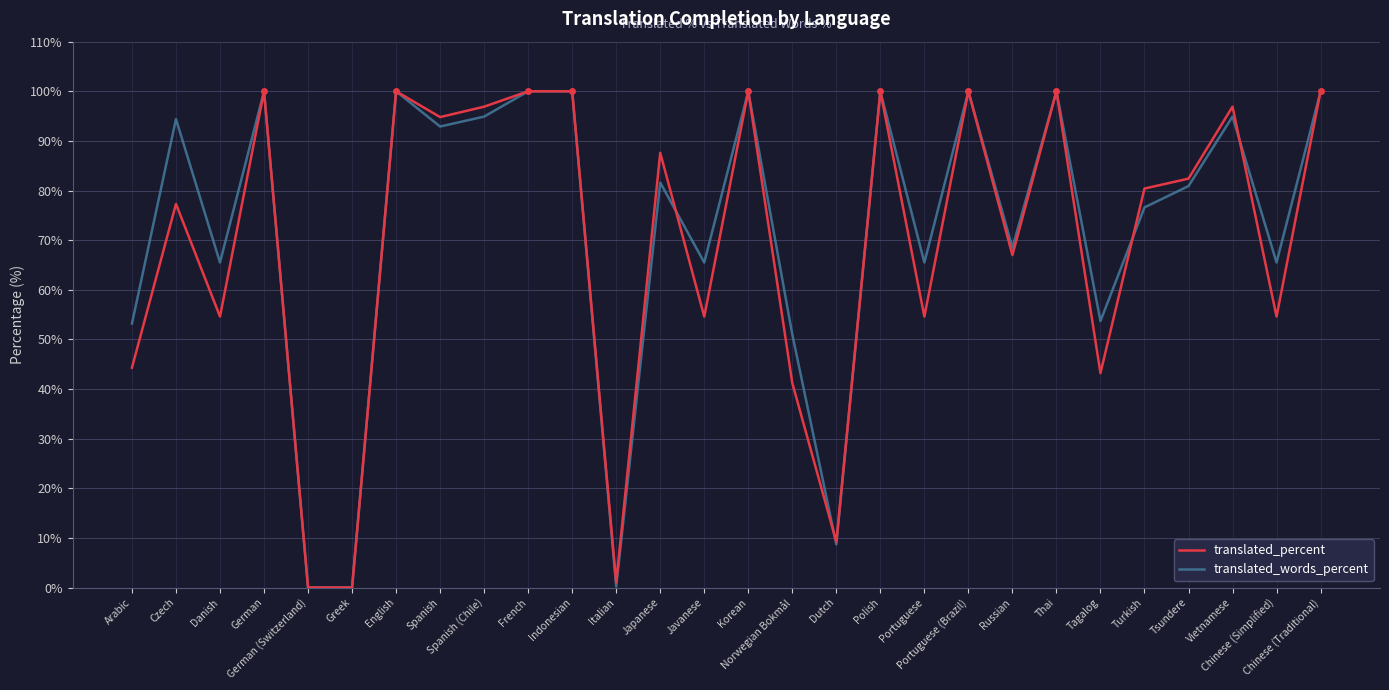

What is the greatest value displayed?

100.0